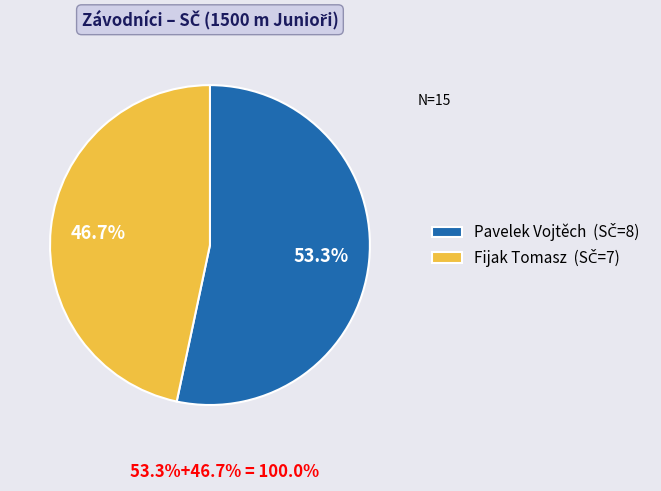

What is the majority slice?

Pavelek Vojtěch